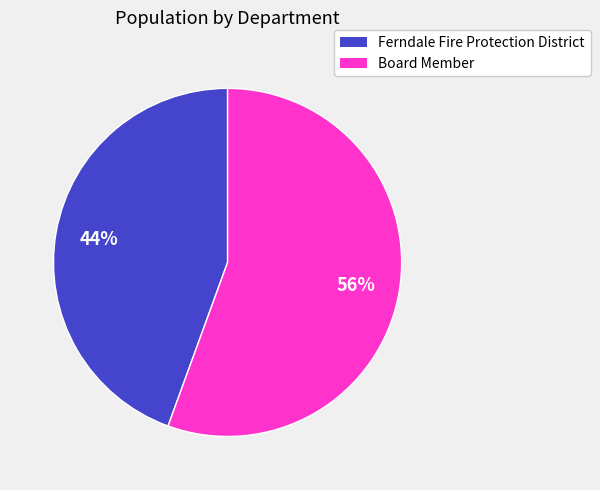

What percentage is the Ferndale Fire Protection District slice, to the nearest percent?

44%